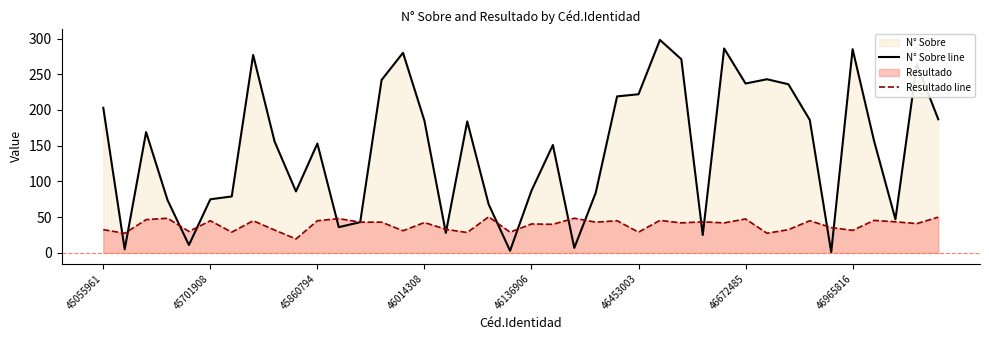

What is the lowest value of the Resultado line series?

19.5